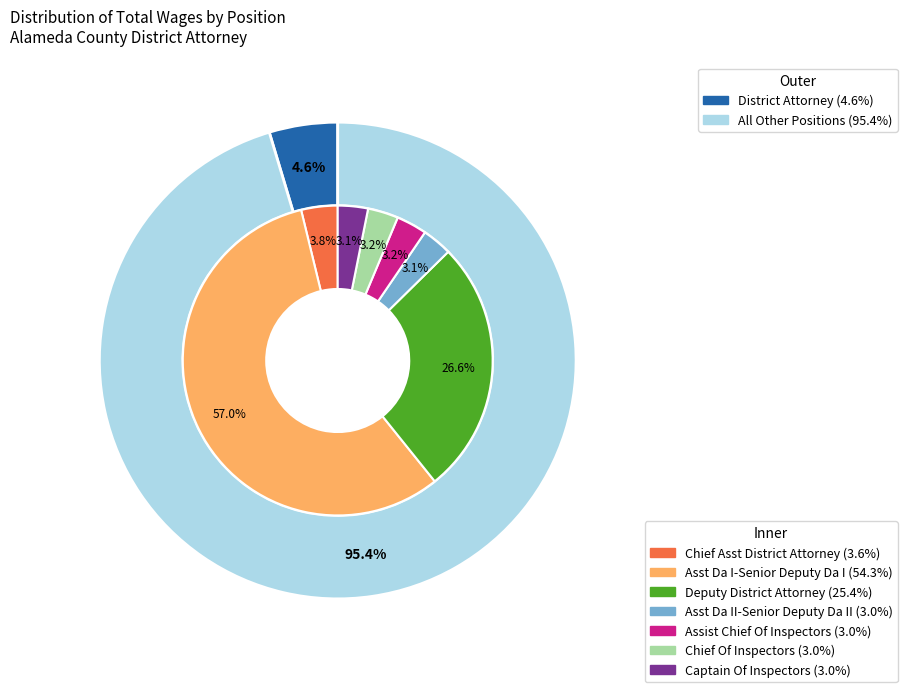

How many slices are in this pie chart?

8